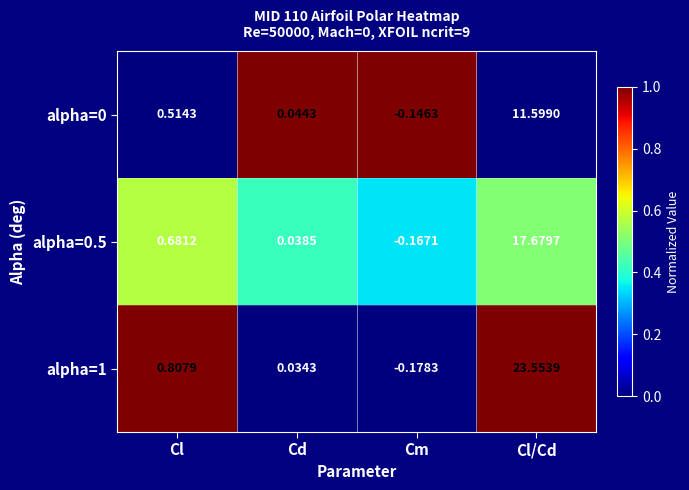

Which category has the highest value in the alpha=0.5 series?

Cl/Cd